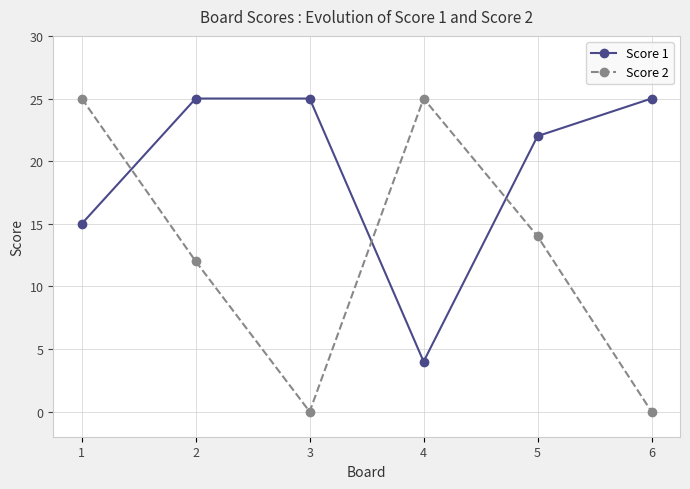

Where is Score 1 nearest to the value 14?

1